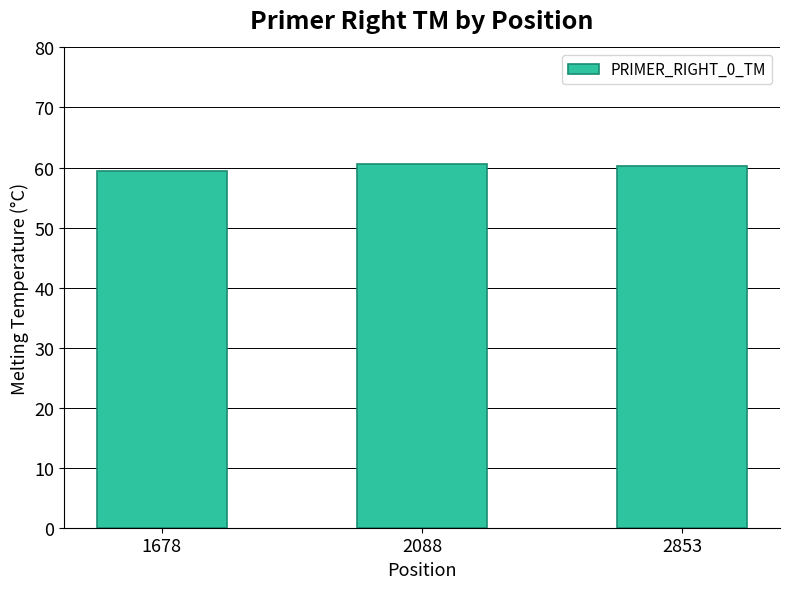

True or false: the data shows 35.3 at 2088.

False